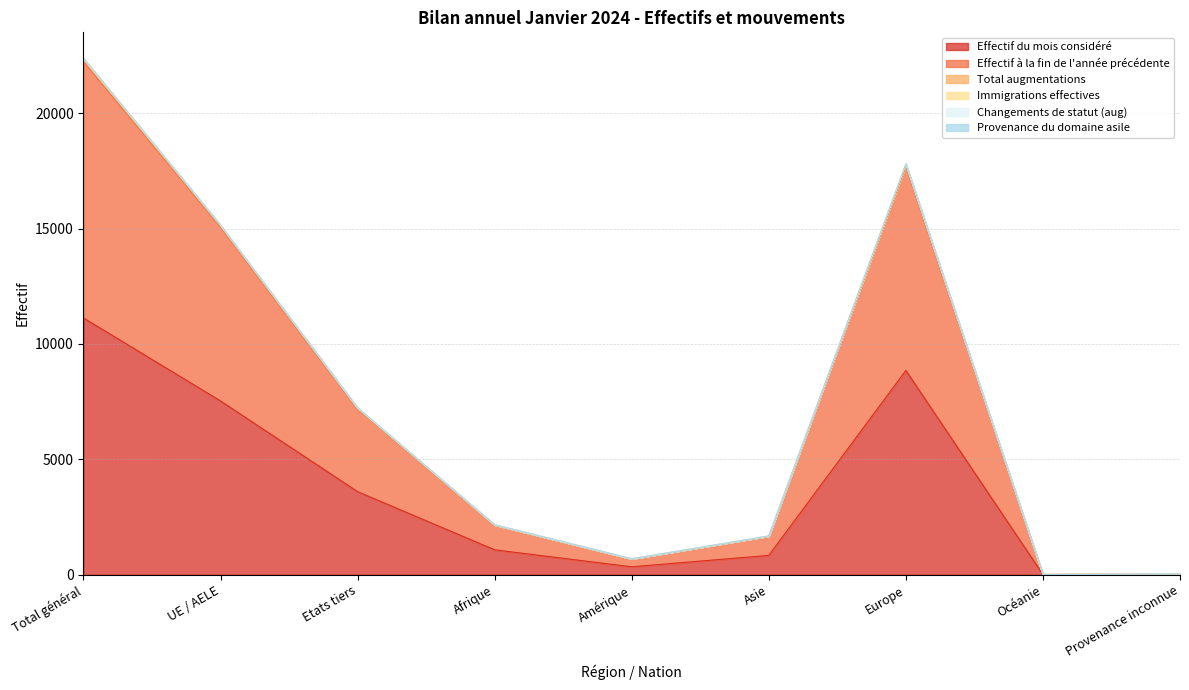

What is the sum of all Immigrations effectives values?

67101